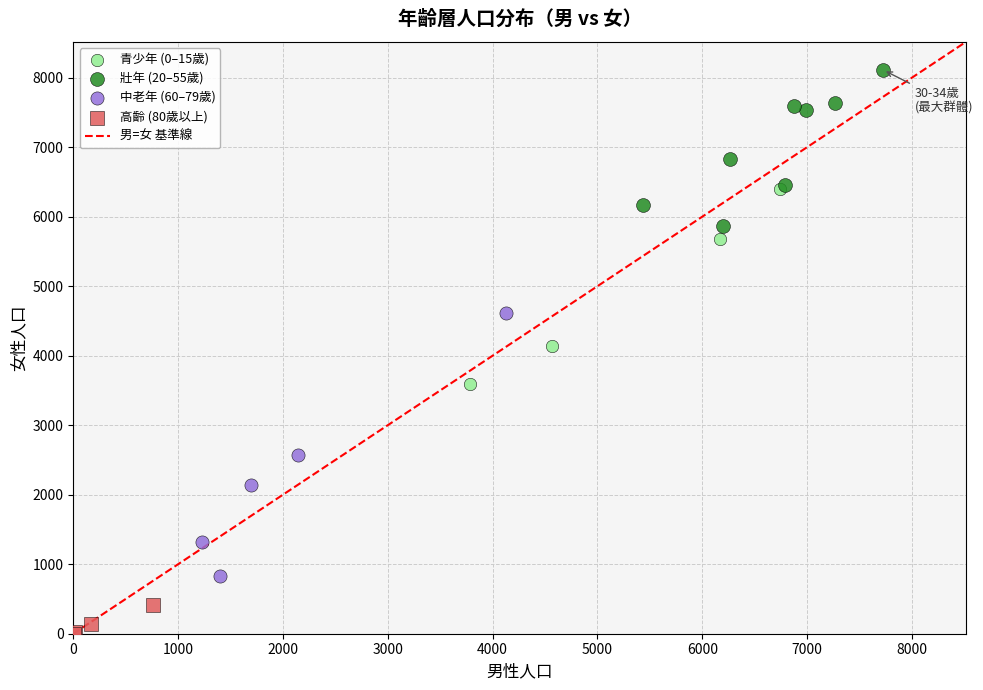

Which series contains the lowest Y value?

高齡 (80歲以上)